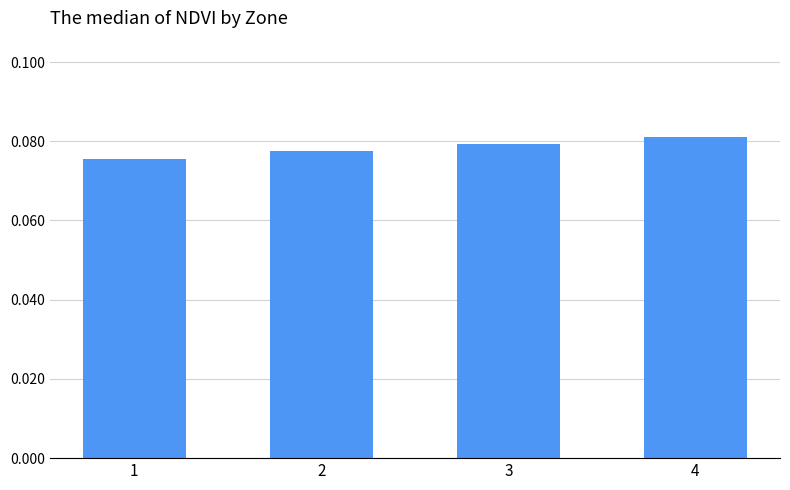

What is the sum of all values?

0.3